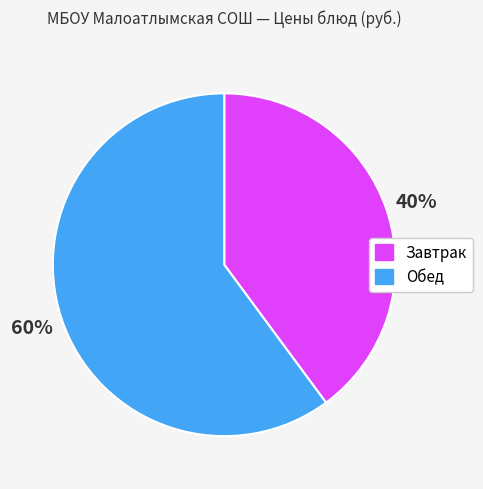

Does any single category account for the majority?

Yes